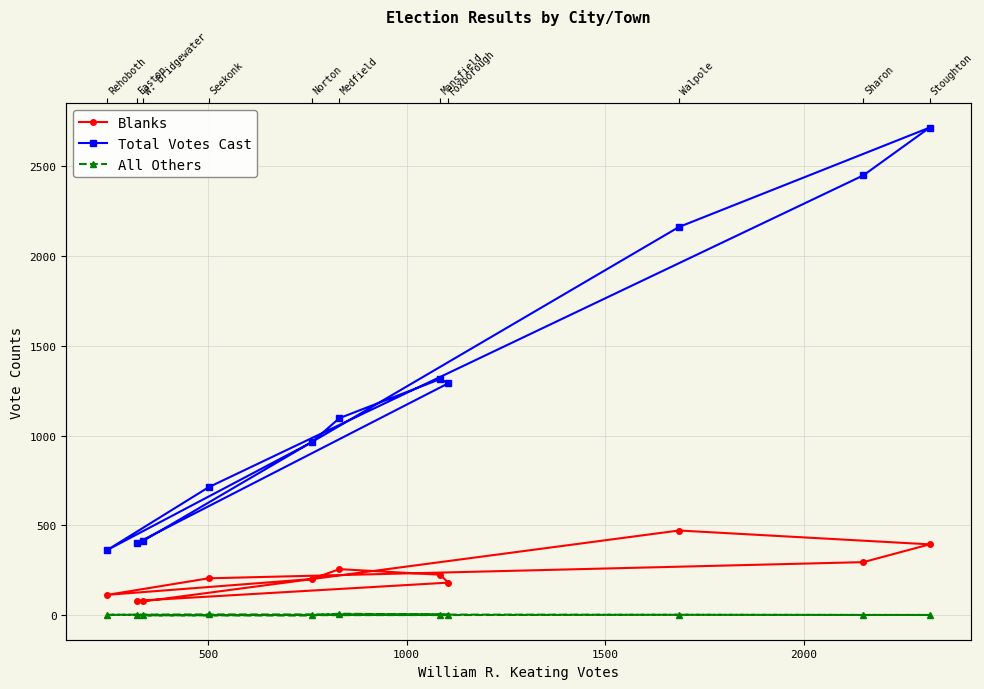

How many interior local peaks does the All Others series have?

3